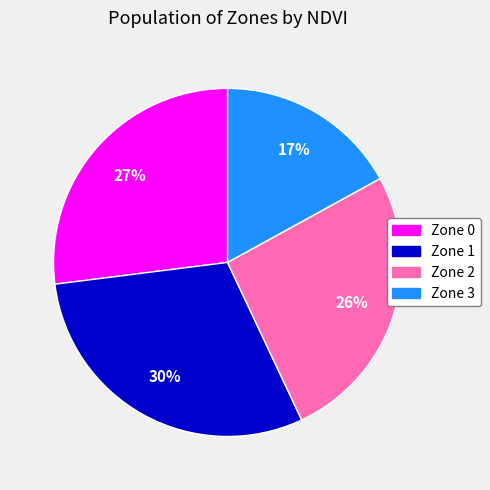

To the nearest percent, what percentage of the pie is Zone 0?

27%